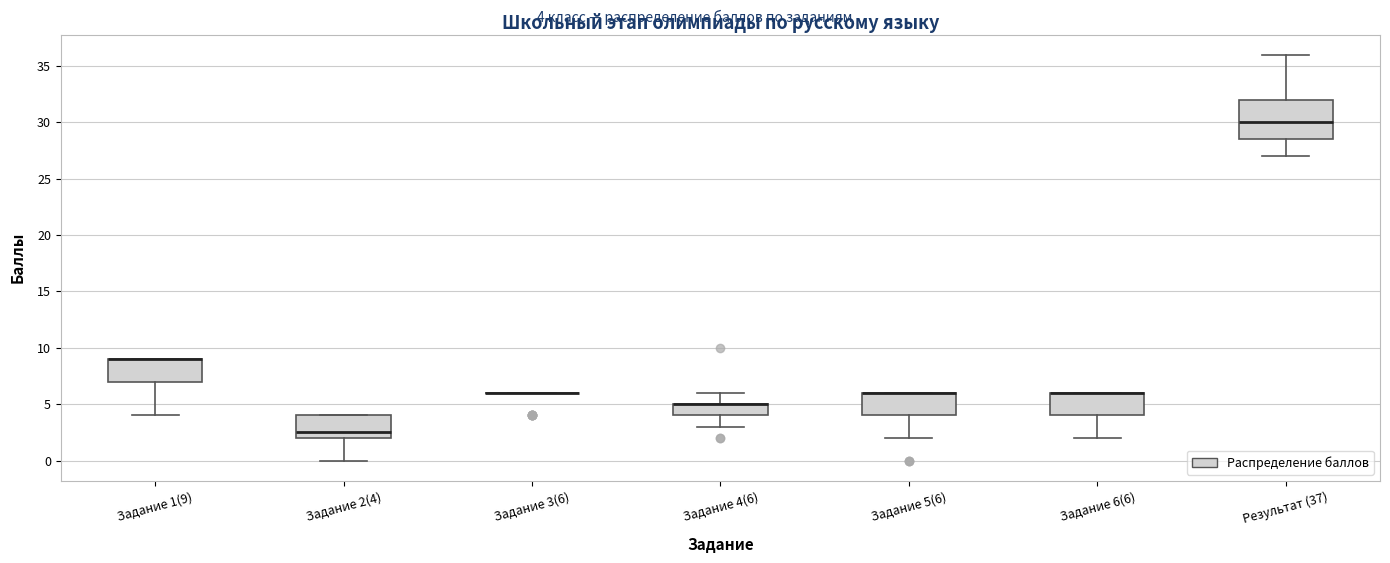

Reading left to right, read every box against the y-axis: the position of its median line, the range the box covers, and the ends of its whiskers. The values are not printed on the chart, so give them approximately, as read against the axis.

Задание 1(9): median 9.0 (drawn on the box's upper edge), box 7.0 to 9.0, whiskers 4.0 to 9.0
Задание 2(4): median 2.5, box 2.0 to 4.0, whiskers 0.0 to 4.0
Задание 3(6): box collapsed to a line at 6.0, whiskers 6.0 to 6.0
Задание 4(6): median 5.0 (drawn on the box's upper edge), box 4.0 to 5.0, whiskers 3.0 to 6.0
Задание 5(6): median 6.0 (drawn on the box's upper edge), box 4.0 to 6.0, whiskers 2.0 to 6.0
Задание 6(6): median 6.0 (drawn on the box's upper edge), box 4.0 to 6.0, whiskers 2.0 to 6.0
Результат (37): median 30.0, box 28.5 to 32.0, whiskers 27.0 to 36.0